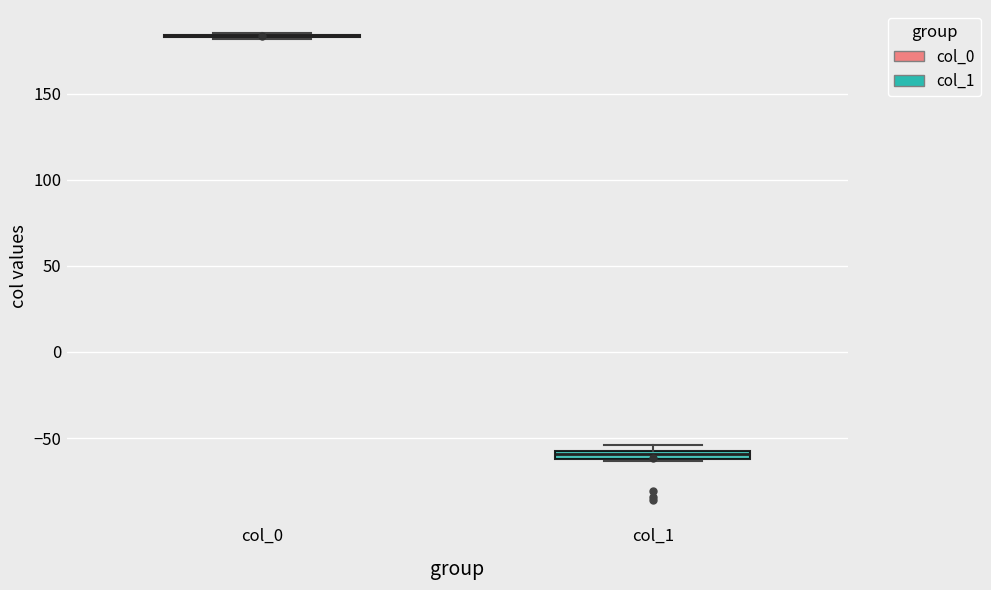

Where is the lower edge of the box for col_1 on the y-axis? The values are not printed on the chart, so give them approximately, as read against the axis.

-60